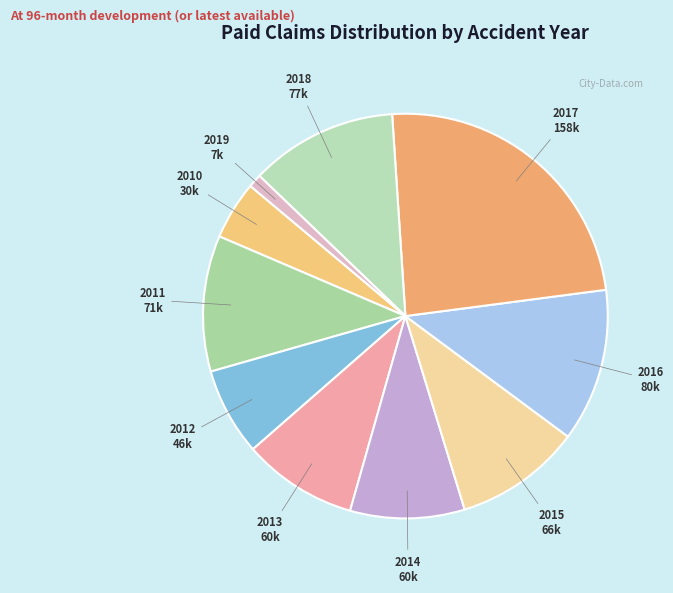

Is there any slice that represents more than half of the pie?

No